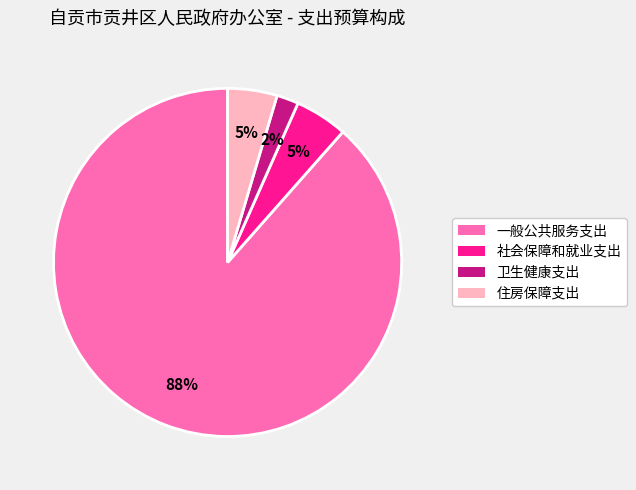

What is the ratio of the value at 住房保障支出 to the value at 一般公共服务支出?

0.1